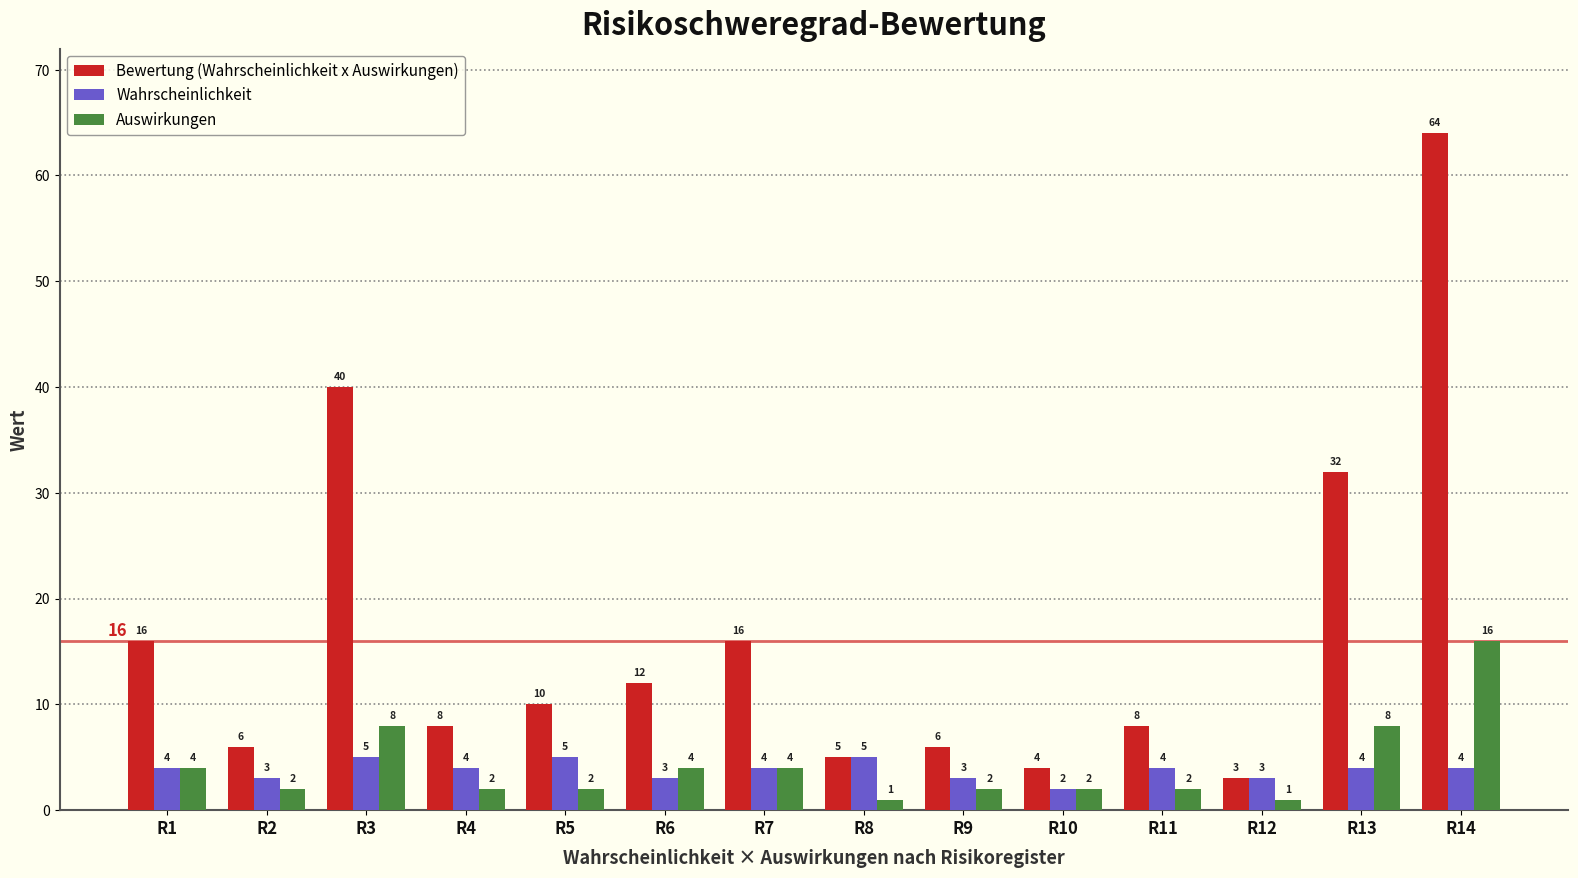

List the series in order of their peak value, highest first.

Bewertung (Wahrscheinlichkeit x Auswirkungen), Auswirkungen, Wahrscheinlichkeit